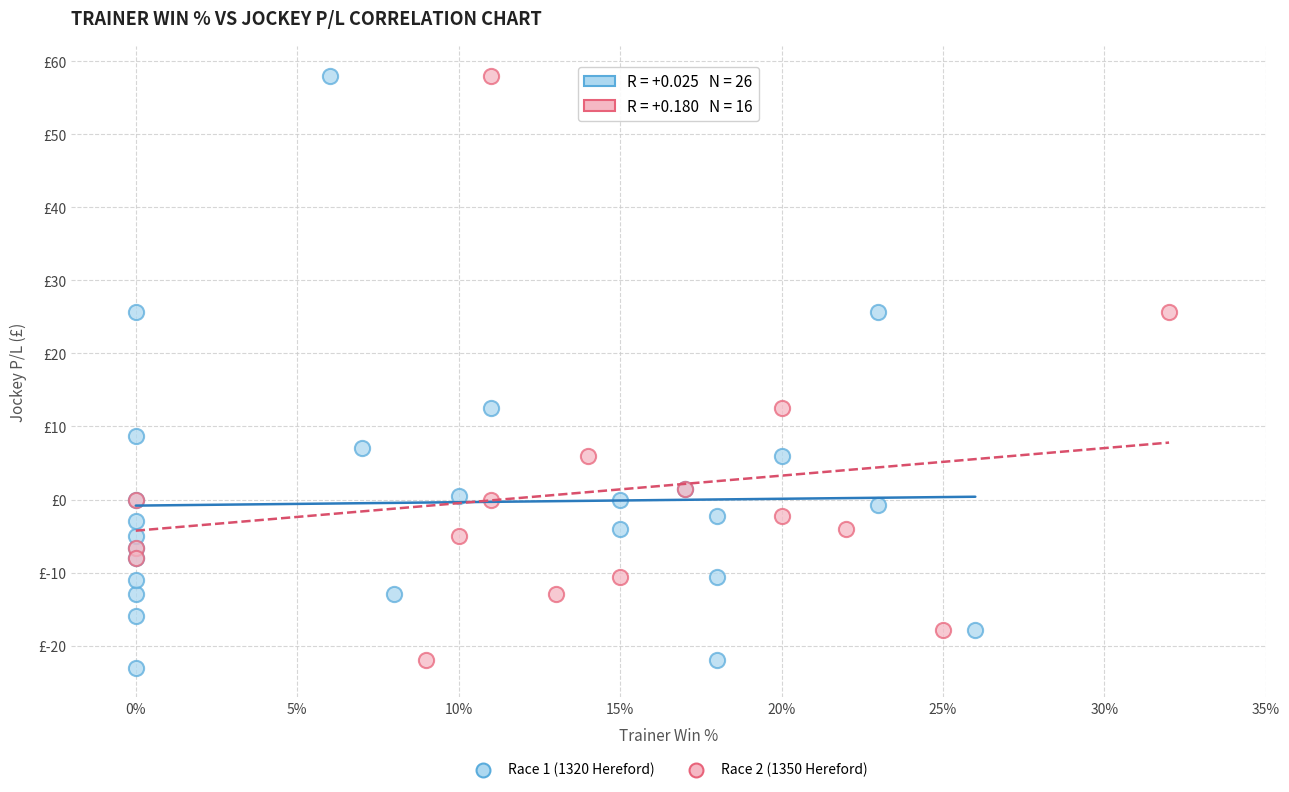

What are all the series names shown in the legend?

Race 1 (1320 Hereford), Race 2 (1350 Hereford)